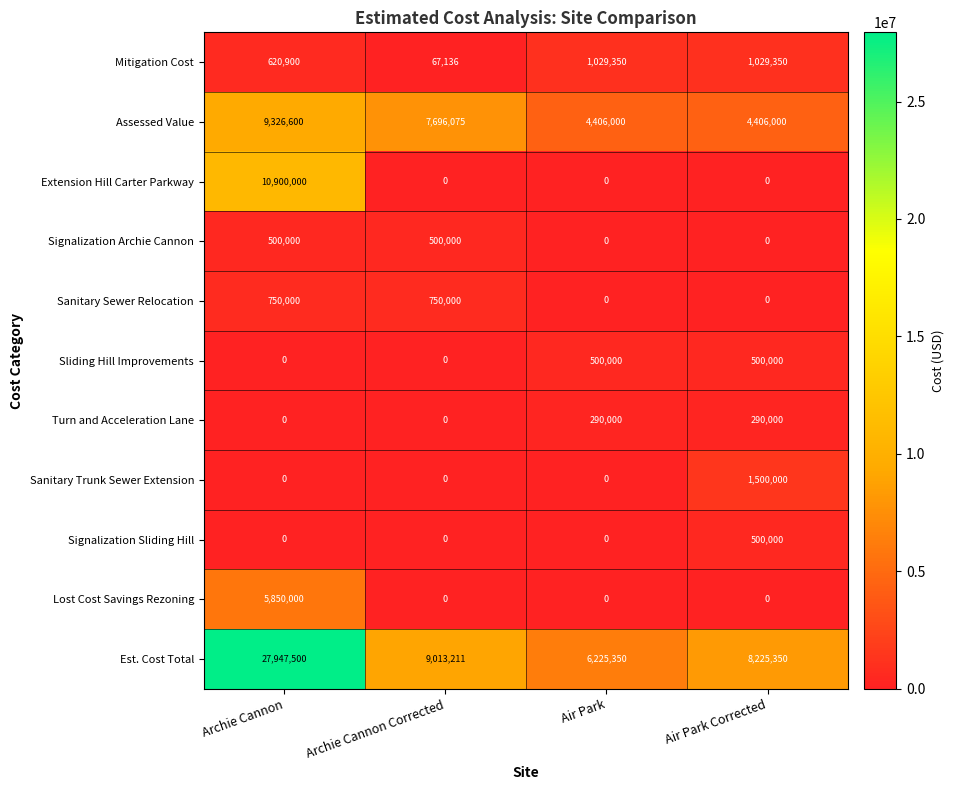

What is the spread (max minus min) of values at Archie Cannon Corrected?

9013211